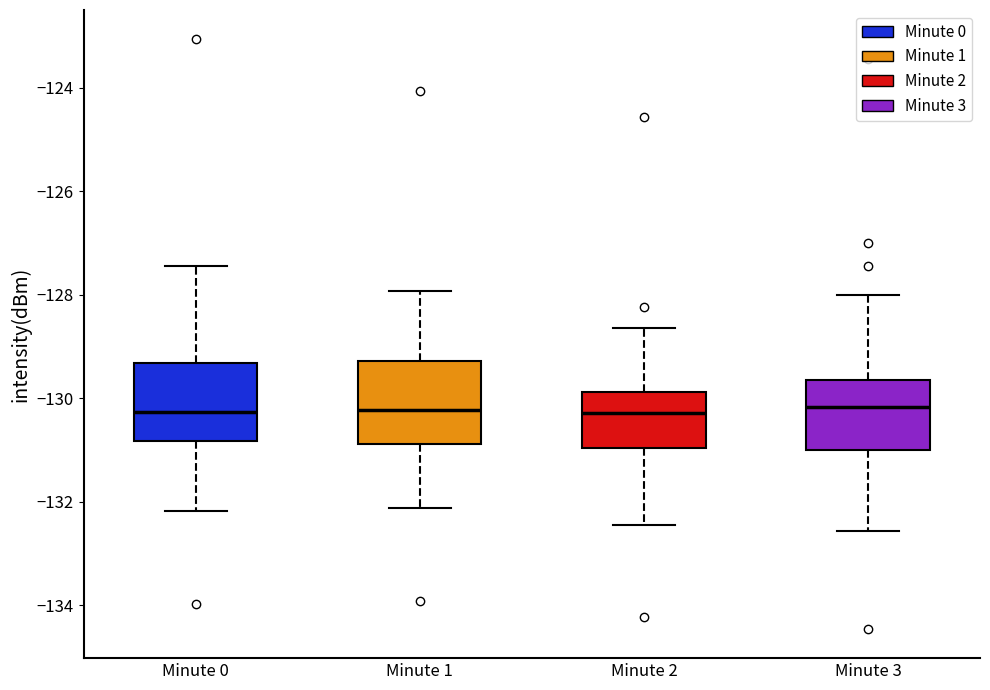

Reading left to right, read every box against the y-axis: the position of its median line, the range the box covers, and the ends of its whiskers. The values are not printed on the chart, so give them approximately, as read against the axis.

Minute 0: median -130.2, box -130.8 to -129.4, whiskers -132.2 to -127.4
Minute 1: median -130.2, box -130.8 to -129.2, whiskers -132.2 to -128.0
Minute 2: median -130.2, box -131.0 to -129.8, whiskers -132.4 to -128.6
Minute 3: median -130.2, box -131.0 to -129.6, whiskers -132.6 to -128.0